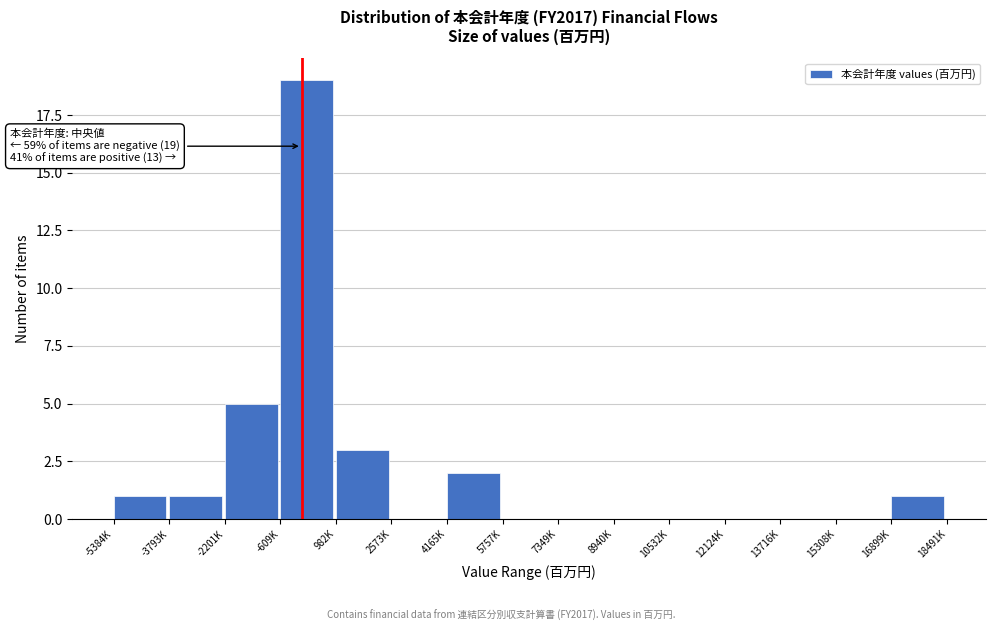

Reading left to right, transcribe all the data shown in this chart.

-5384K=1	-3793K=1	-2201K=5	-609K=19	982K=3	2573K=0	4165K=2	5757K=0	7349K=0	8940K=0	10532K=0	12124K=0	13716K=0	15308K=0	16899K=1